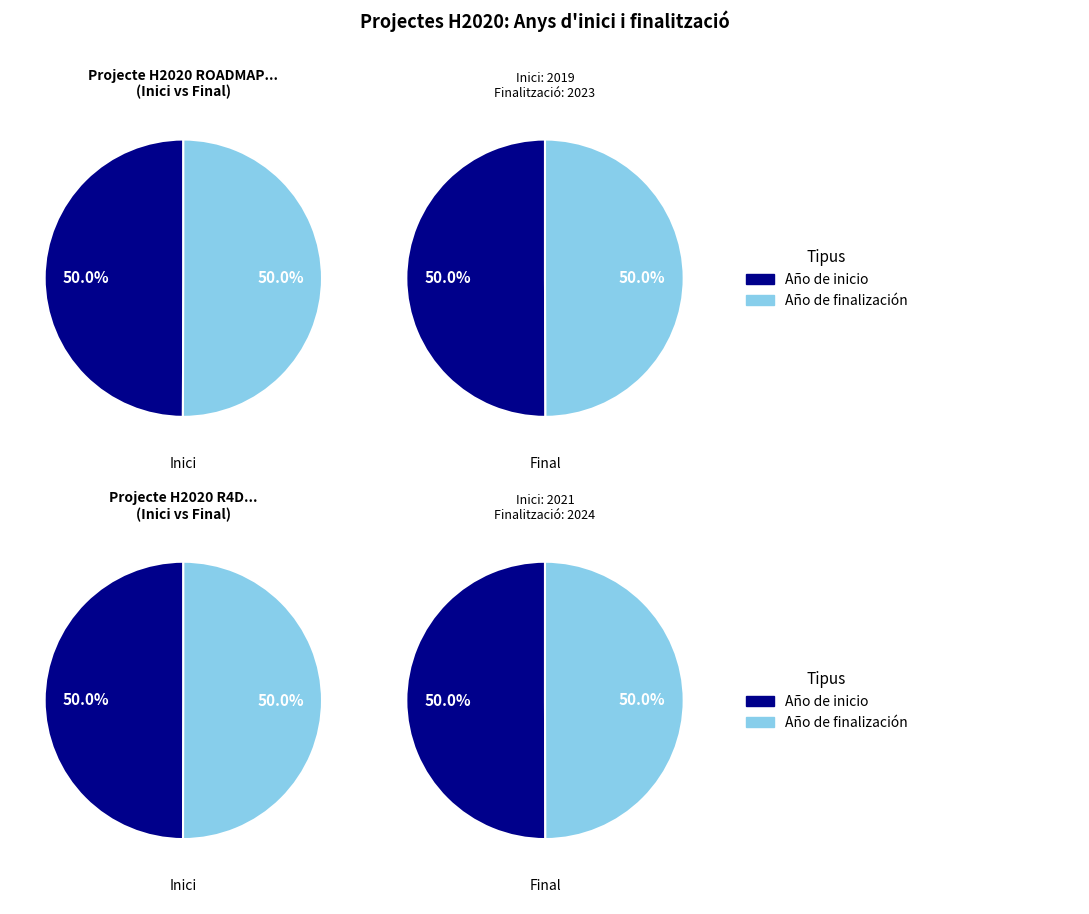

Is it true that Año de finalización is 43% of the pie?

False